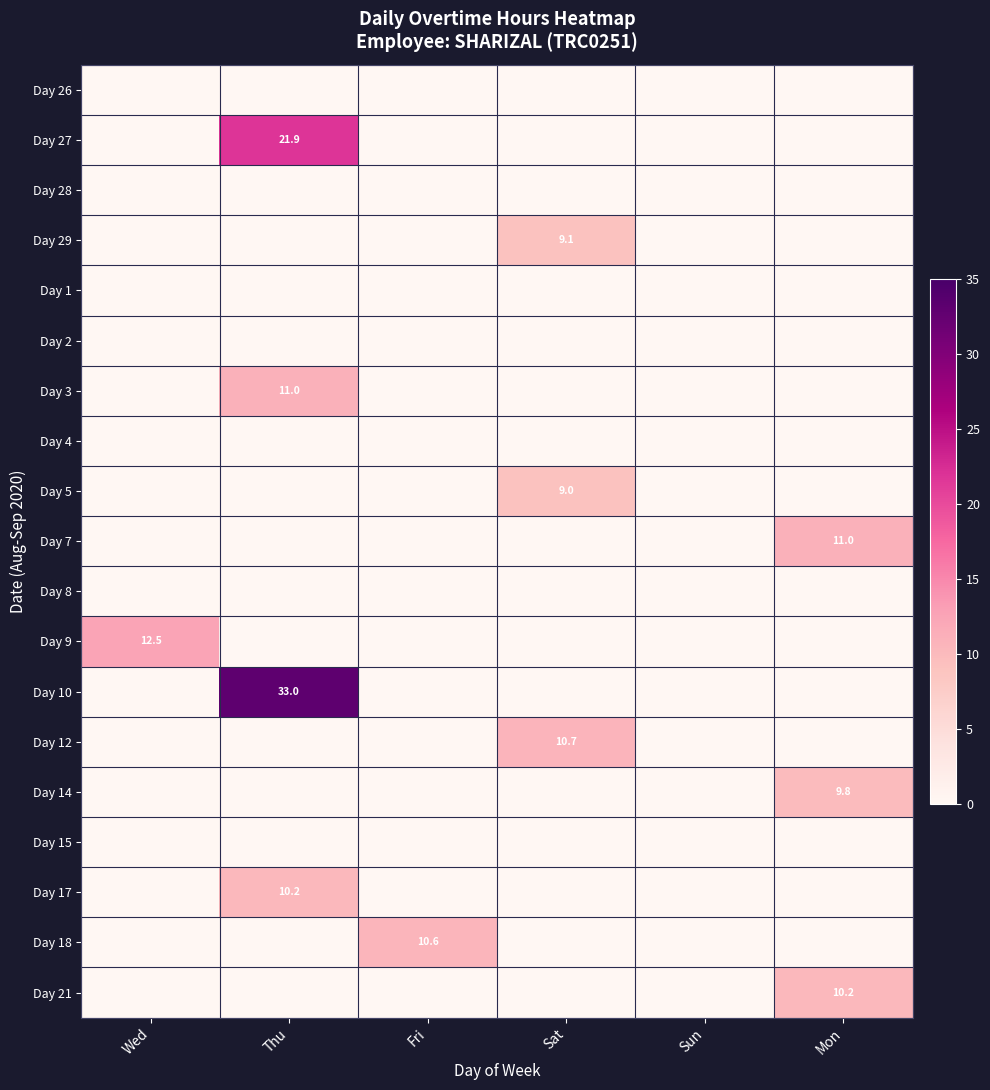

Between Fri and Sat, which series saw the biggest shift?

Day 12